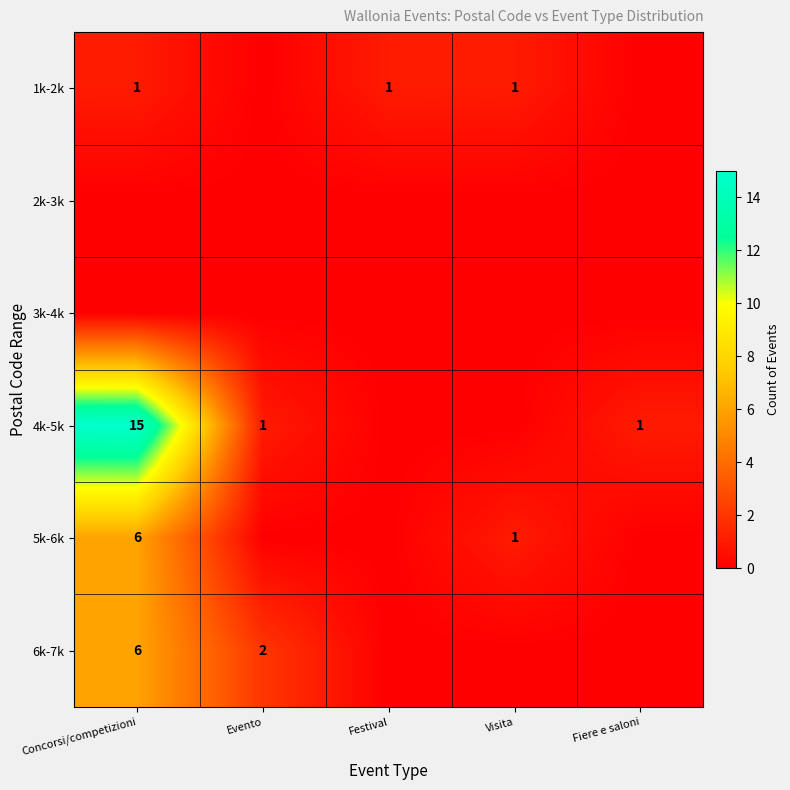

The 1k-2k series shows 0 at Visita. True or false?

False